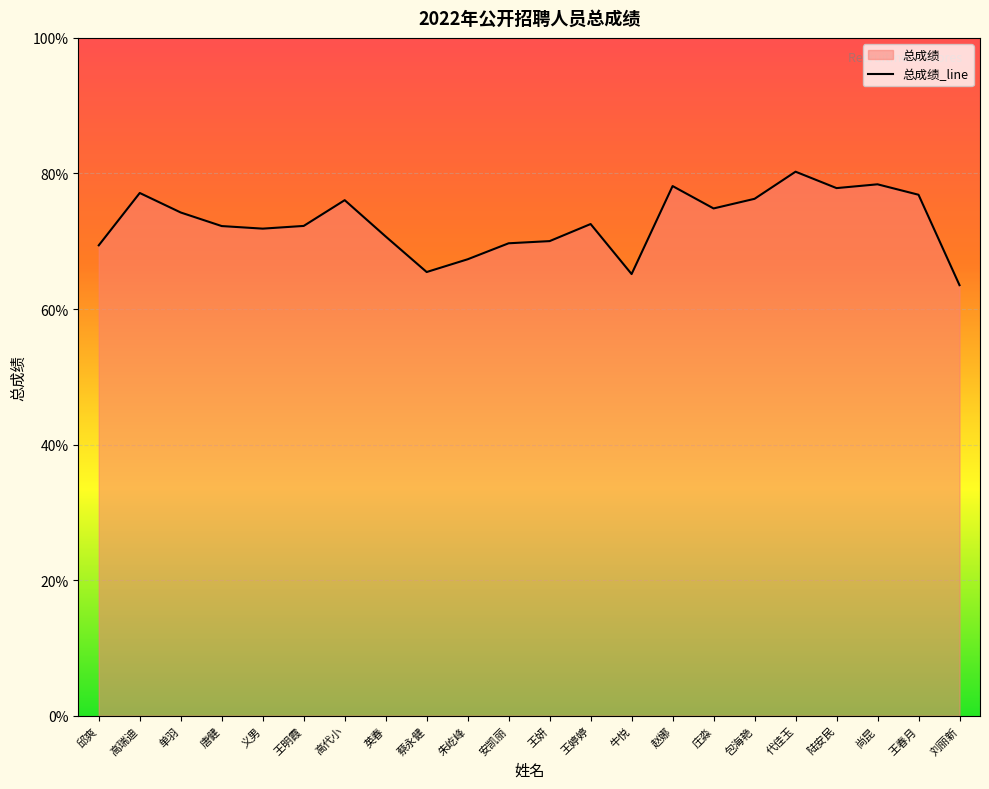

What is the sum of the values at 王婷婷 and 包海艳?

148.8